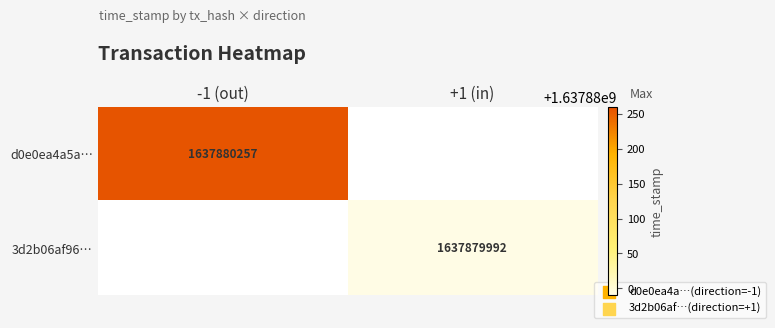

Between 0 and 1, which is larger?

1